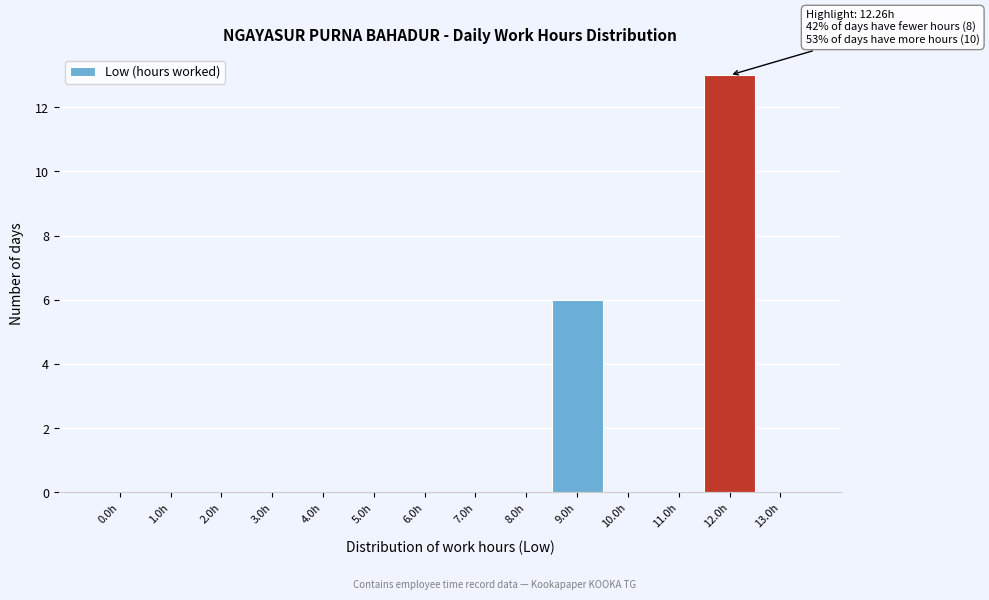

Reading left to right, what are all the values shown in this chart?

0.0h=0	1.0h=0	2.0h=0	3.0h=0	4.0h=0	5.0h=0	6.0h=0	7.0h=0	8.0h=0	9.0h=6	10.0h=0	11.0h=0	12.0h=13	13.0h=0